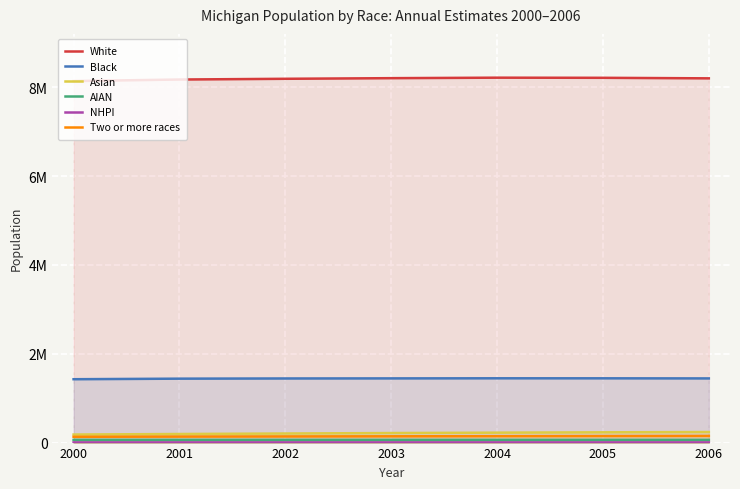

List the series in order of their peak value, highest first.

White, Black, Asian, Two or more races, AIAN, NHPI